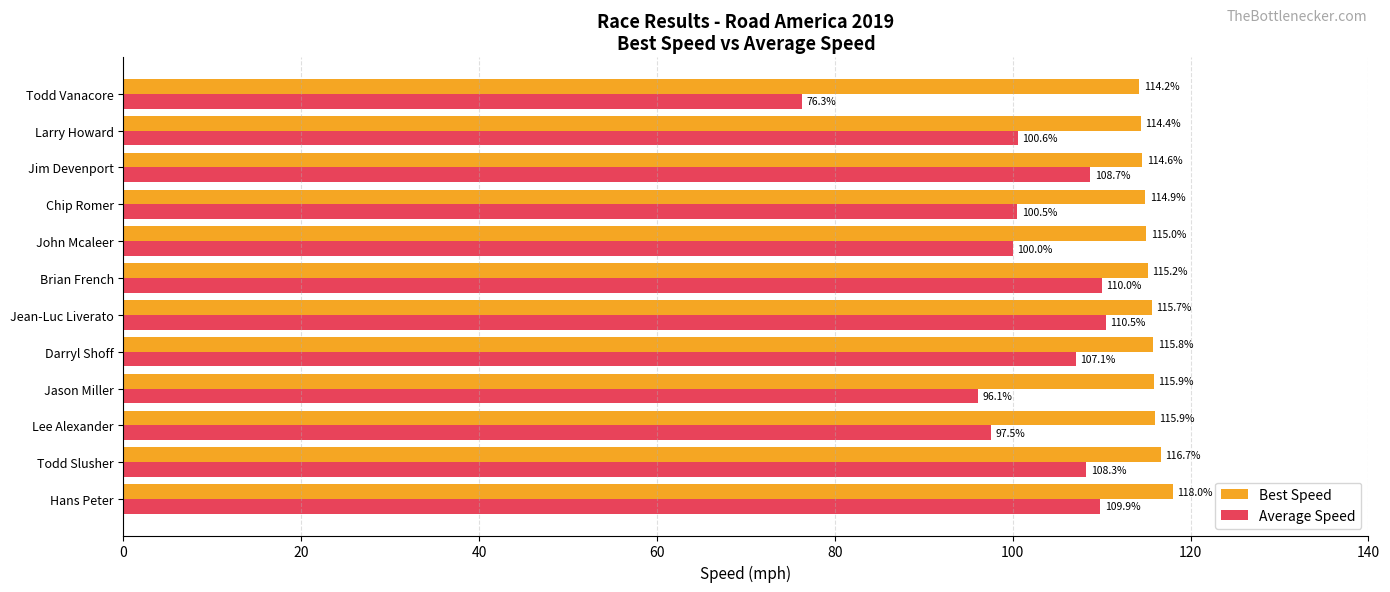

What is the lowest value of the Best Speed series?

114.2